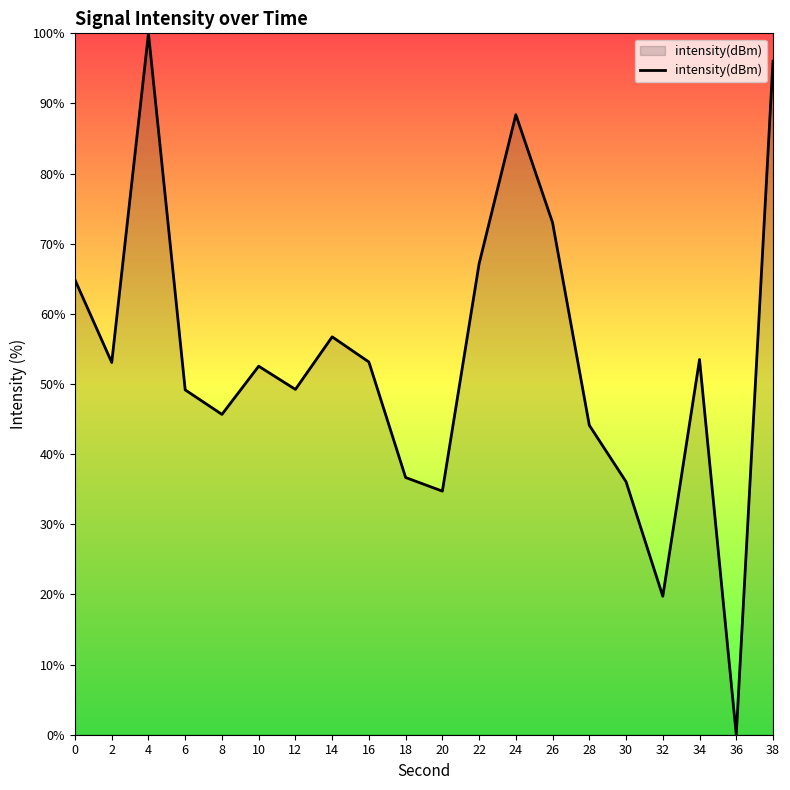

Read the value at 2.

53.1